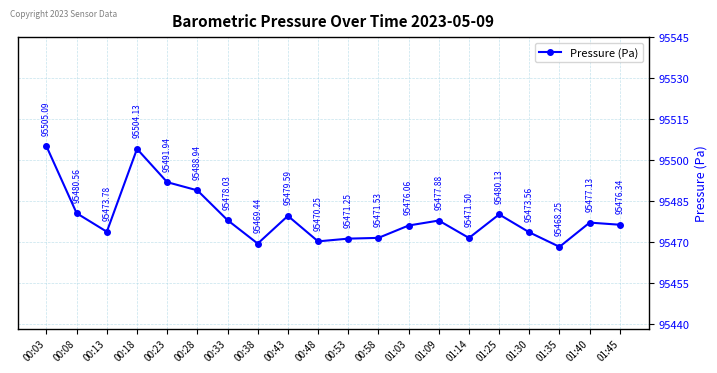

What is the difference between the second highest and second lowest values?

34.7